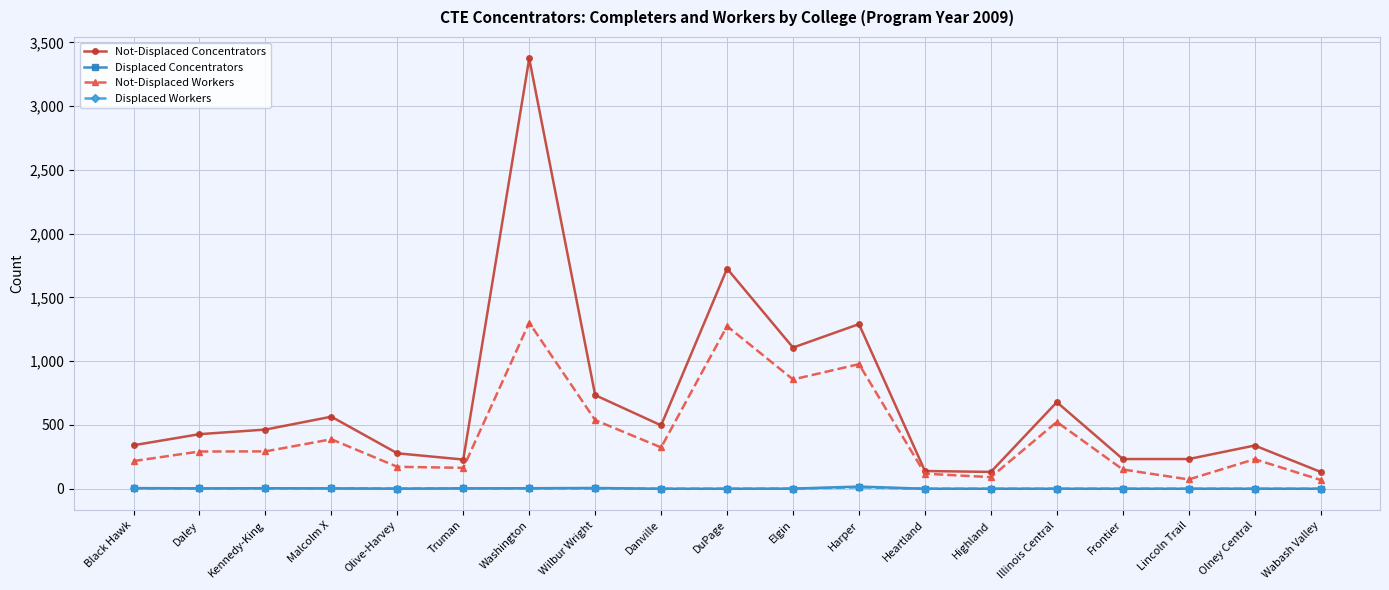

What is the sum of all Displaced Workers values?

34